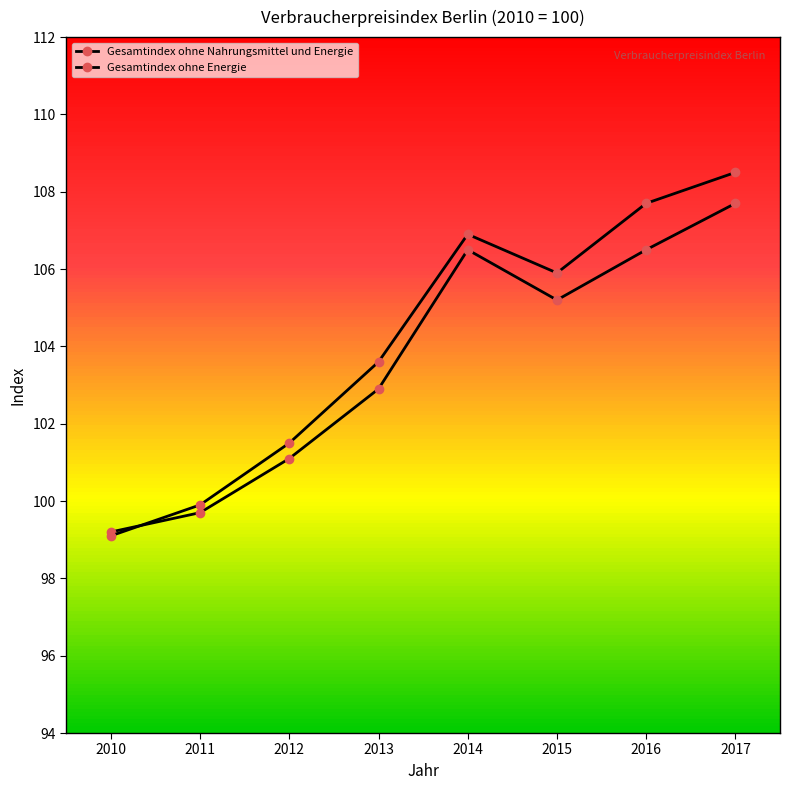

Where is the first local minimum for Gesamtindex ohne Nahrungsmittel und Energie?

2015